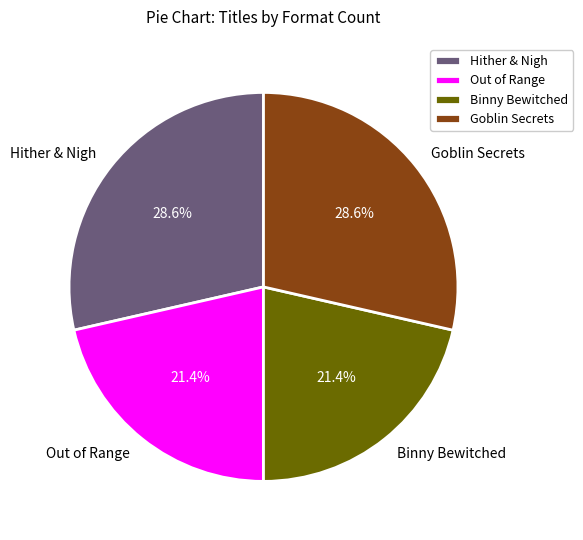

Does Binny Bewitched represent more than half of the total?

No